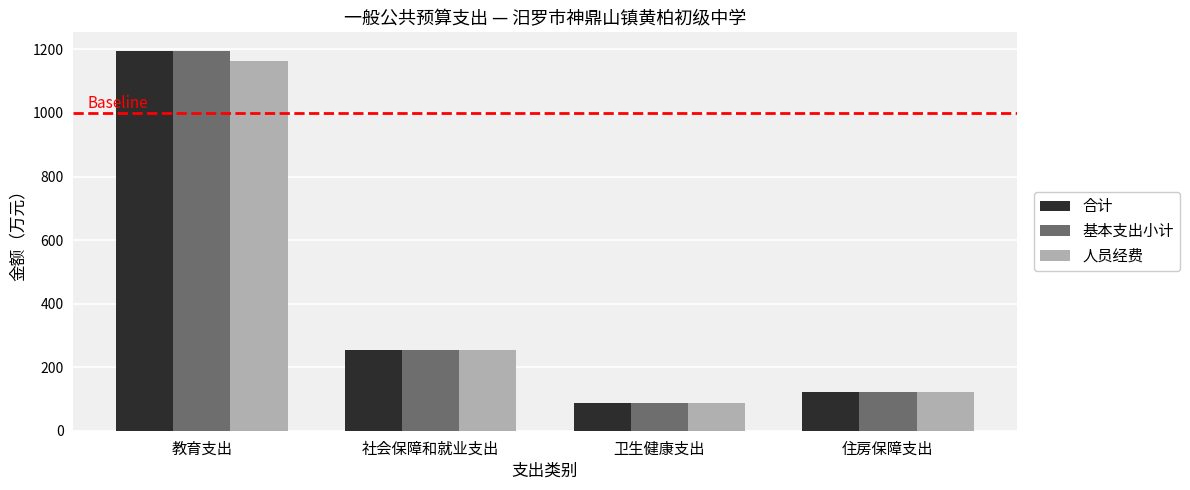

Reading left to right, what are all the values shown in this chart?

合计: 教育支出=1194.1	社会保障和就业支出=255.2	卫生健康支出=86.8	住房保障支出=122.5
基本支出小计: 教育支出=1194.1	社会保障和就业支出=255.2	卫生健康支出=86.8	住房保障支出=122.5
人员经费: 教育支出=1164.3	社会保障和就业支出=255.2	卫生健康支出=86.8	住房保障支出=122.5